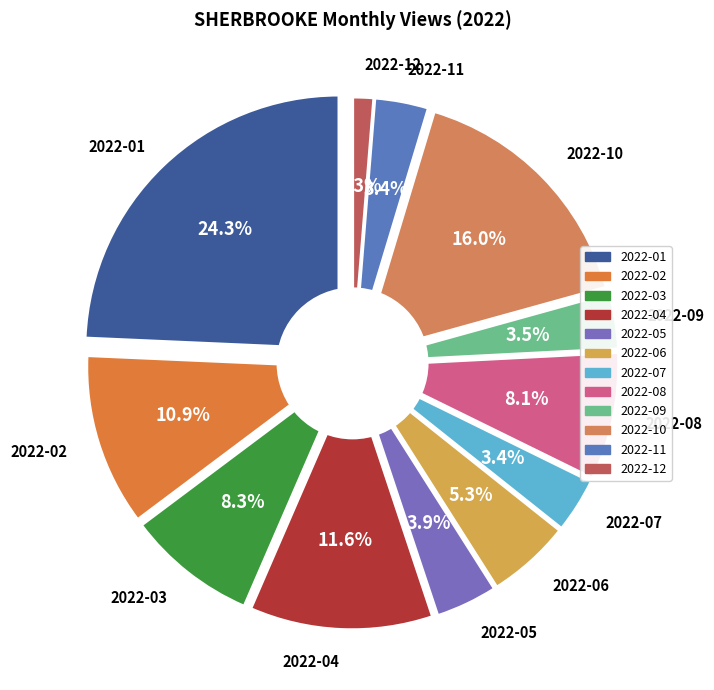

How many slices are in this pie chart?

12